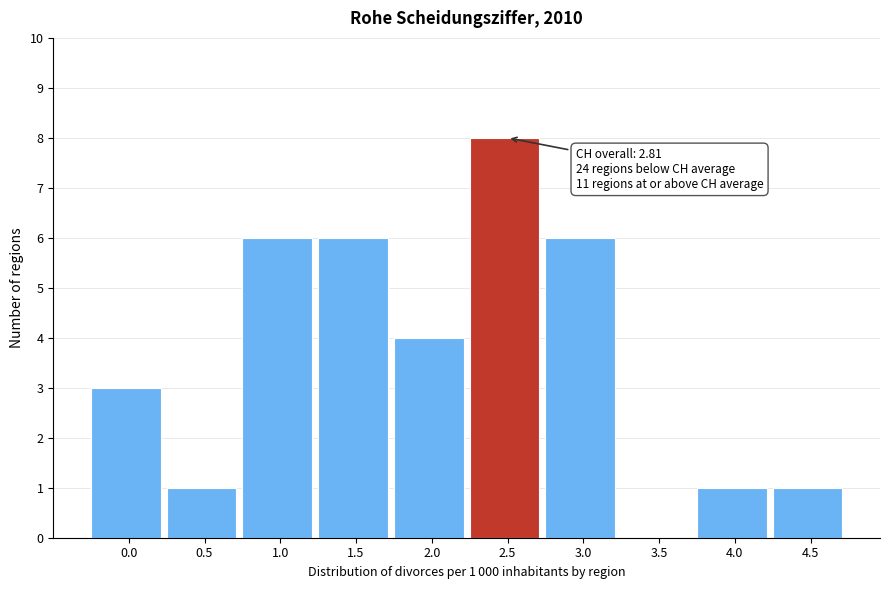

Reading left to right, transcribe all the data shown in this chart.

0.0=3	0.5=1	1.0=6	1.5=6	2.0=4	2.5=8	3.0=6	3.5=0	4.0=1	4.5=1